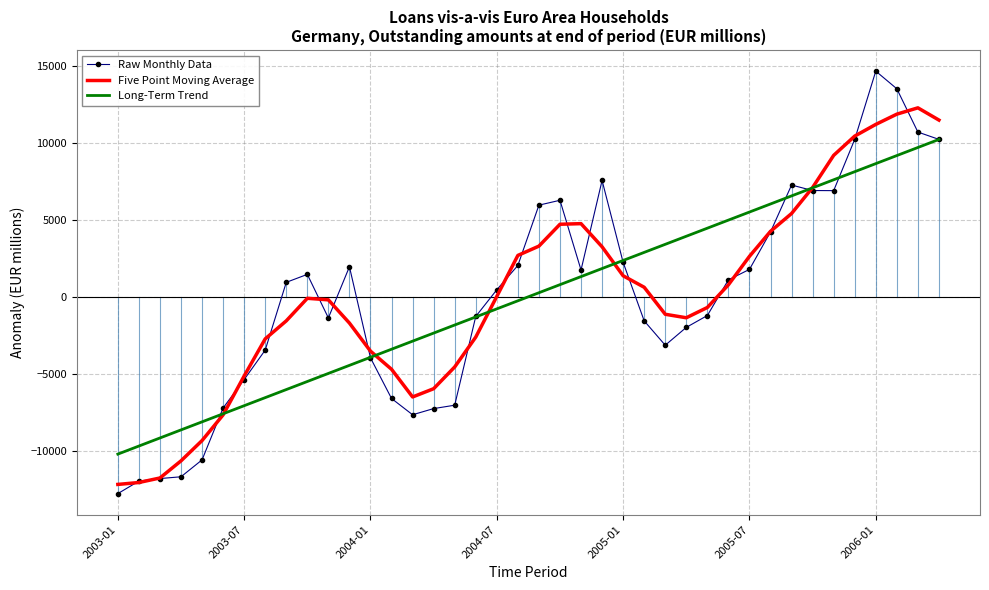

Rank the series by their maximum value, from lowest to highest.

Long-Term Trend, Five Point Moving Average, Raw Monthly Data